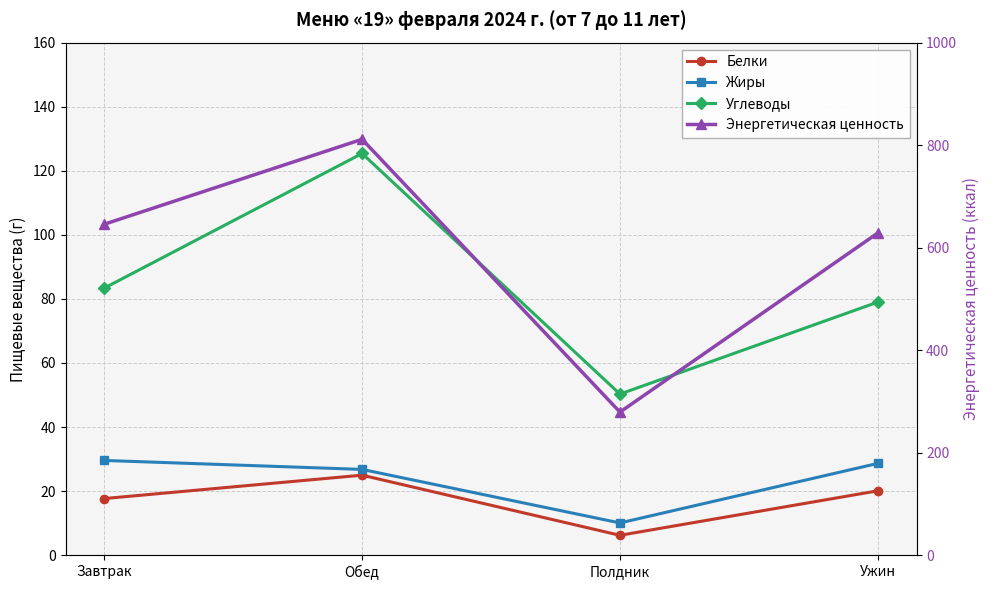

True or false: Жиры and Белки intersect in this chart.

False